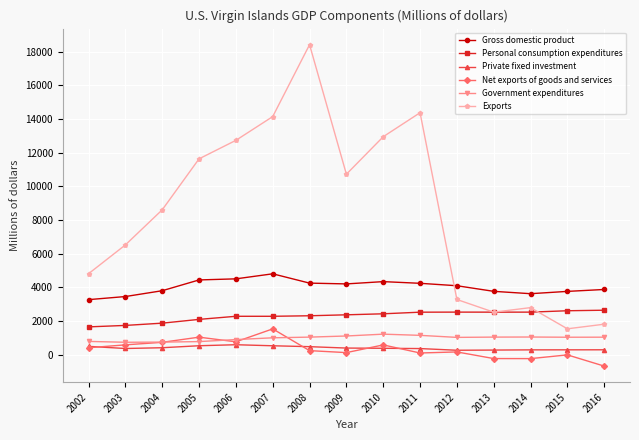

What is the minimum value shown in the chart?

-679